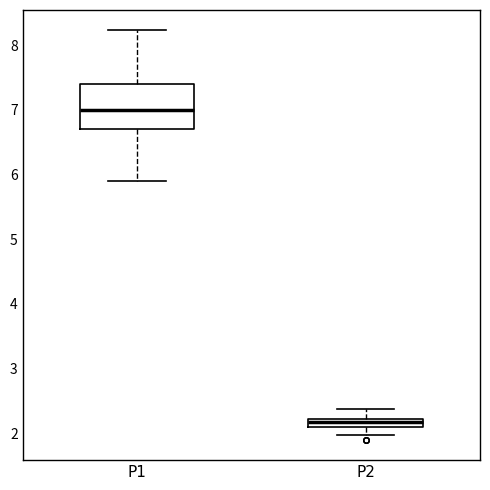

Comparing the boxes themselves (not the whiskers), which one is the tallest?

P1